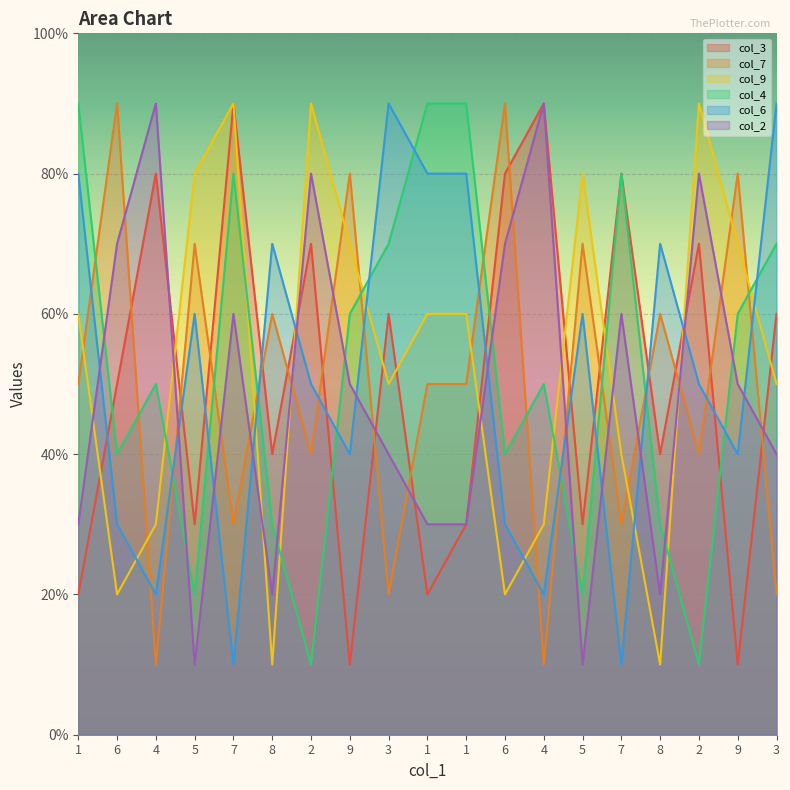

How many lines are shown in the chart?

6